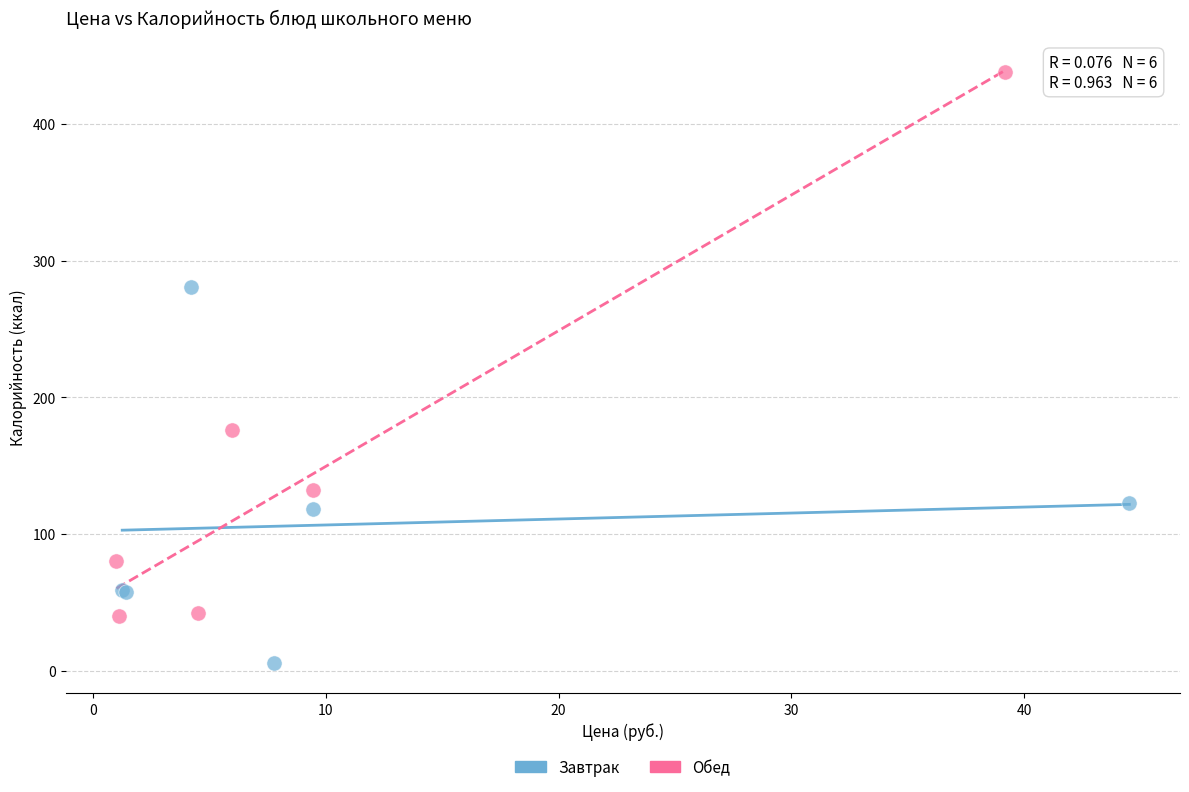

Which series contains the highest Y value?

Обед